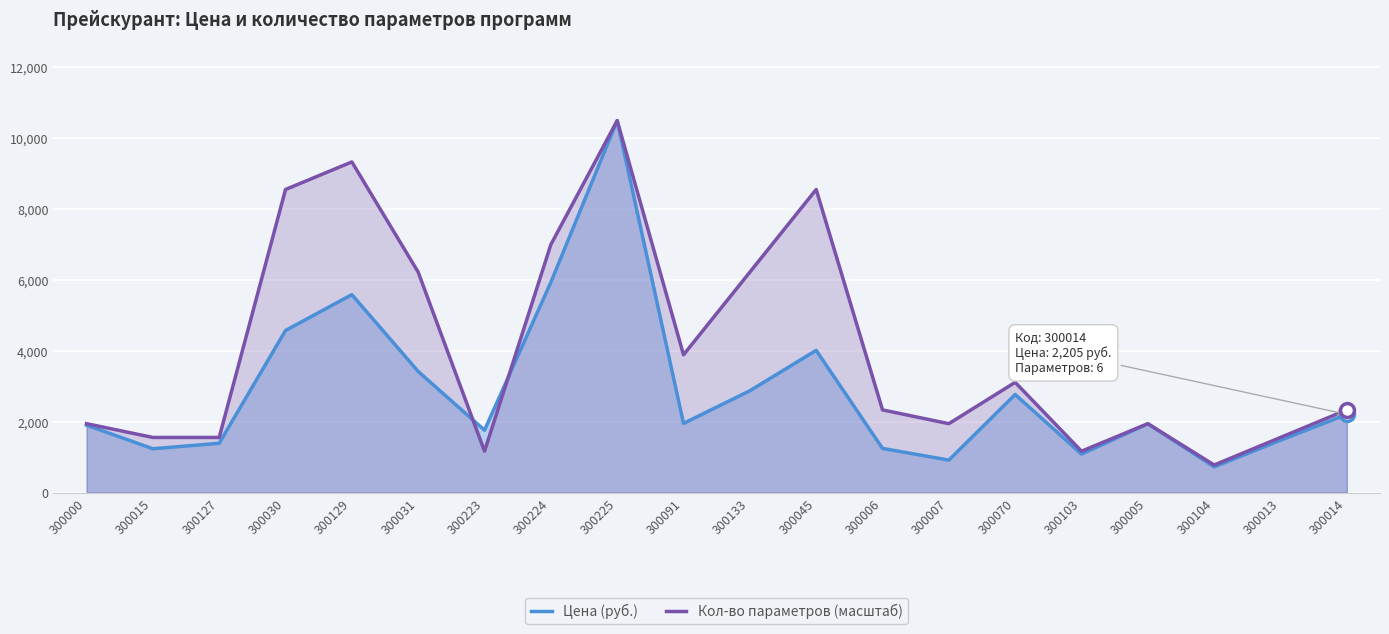

At which label does Цена (руб.) reach its peak?

300225